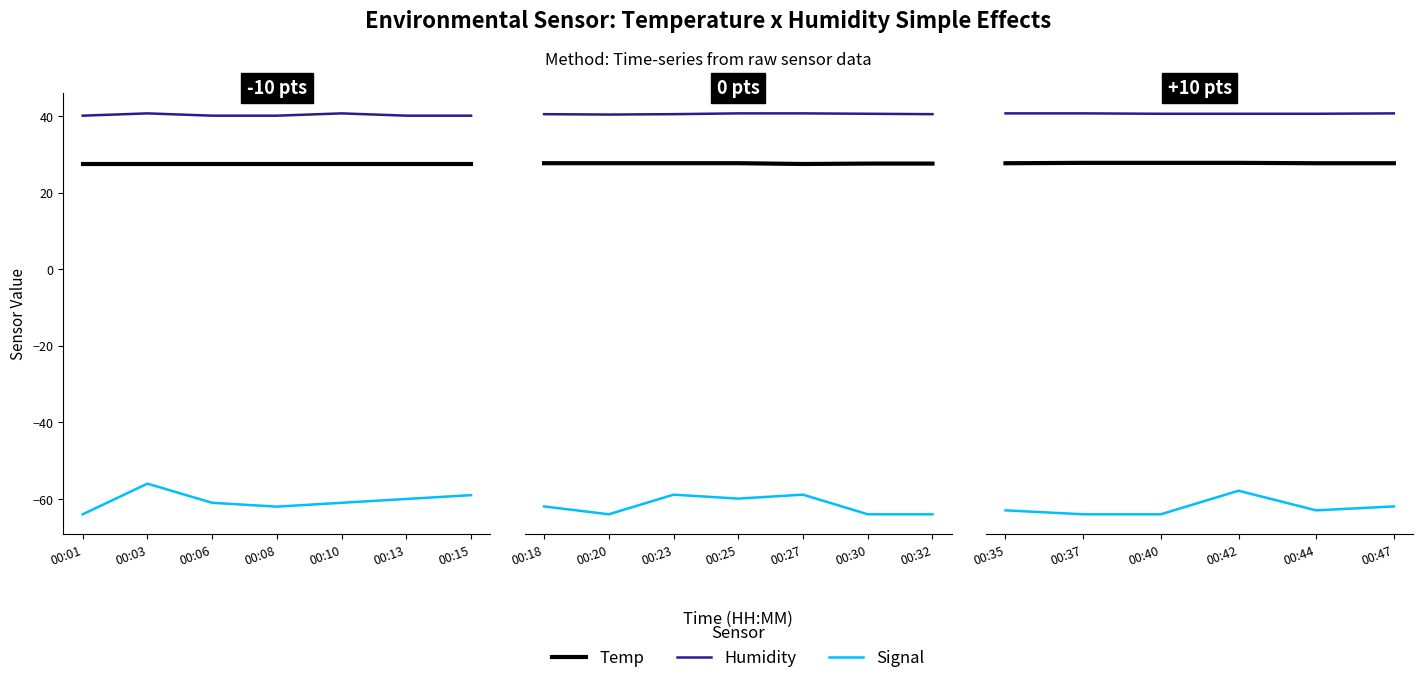

The value of Humidity at 00:44 is 40.0. True or false?

True